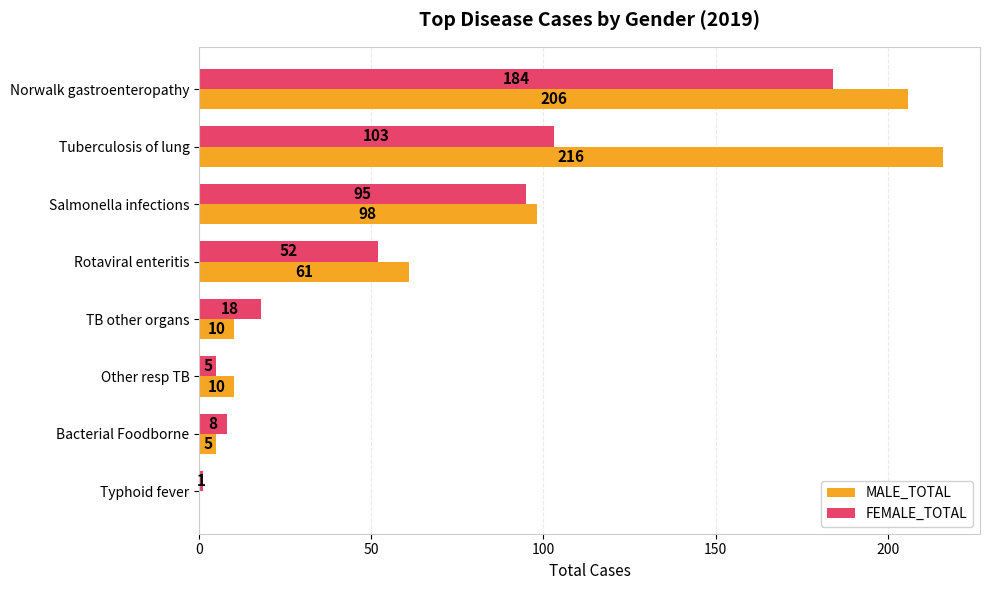

The value of MALE_TOTAL at Salmonella infections is 98. True or false?

True